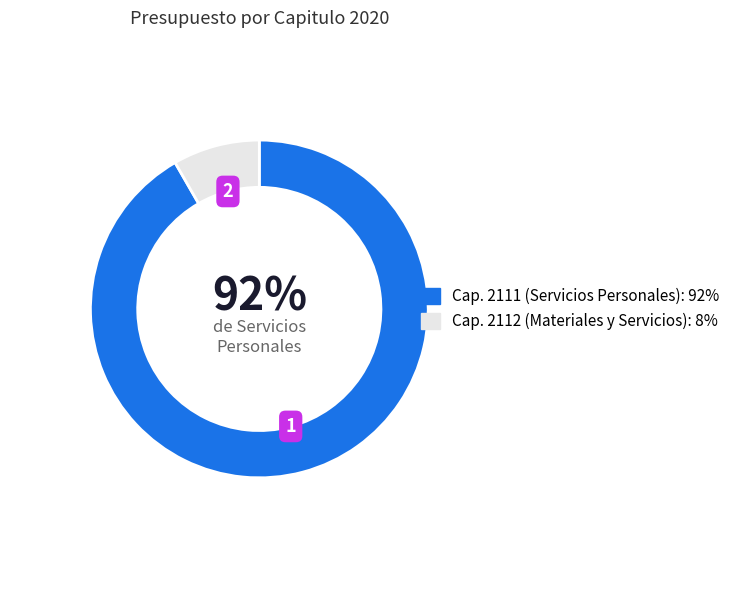

Is there a majority slice in this chart?

Yes